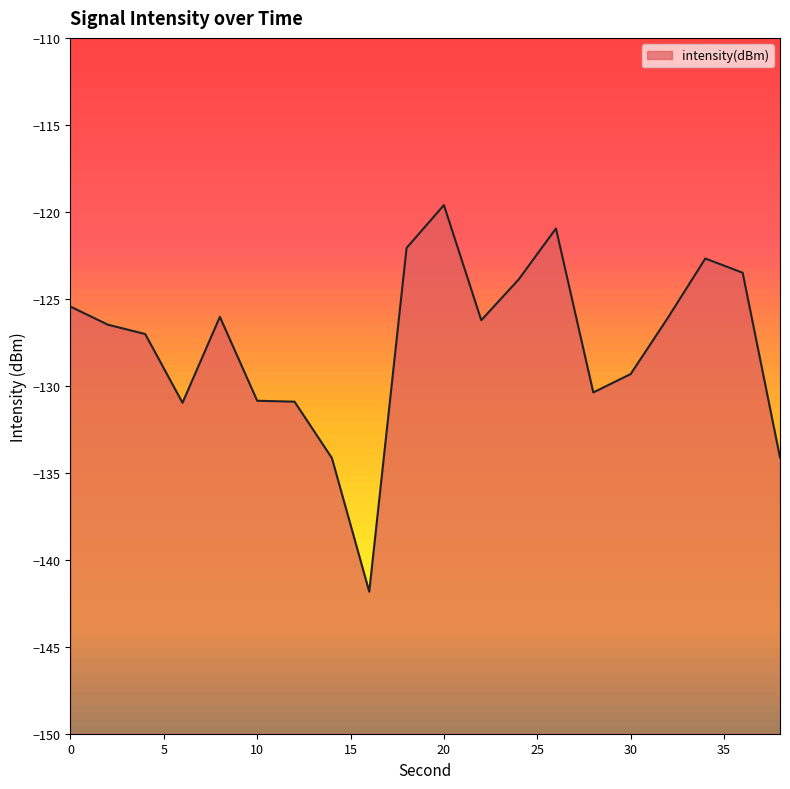

How many series are shown in this chart?

1